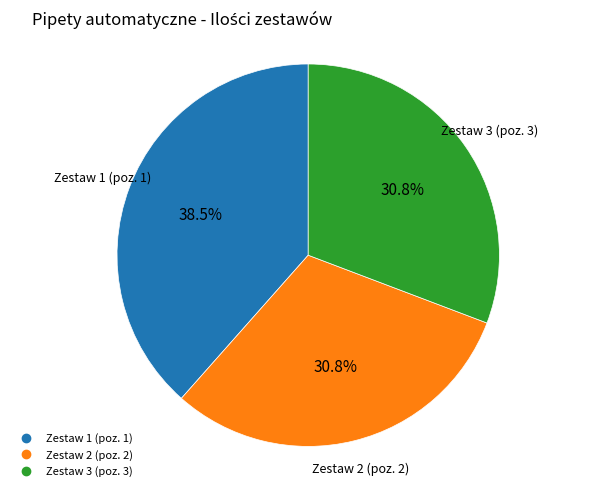

To the nearest percent, what portion does Zestaw 3 (poz. 3) represent?

31%